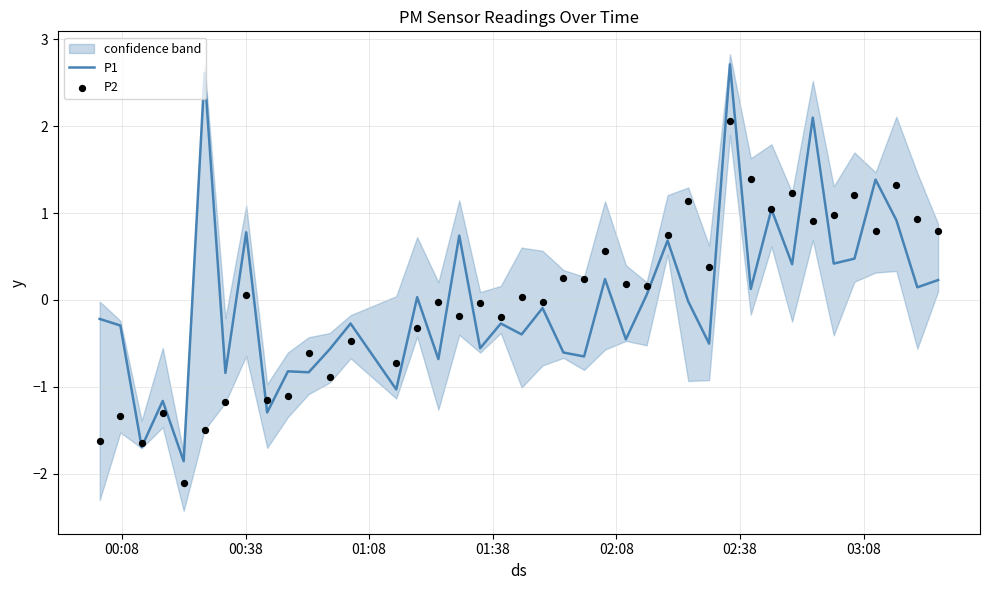

At how many categories does at least one series exceed -1?

36